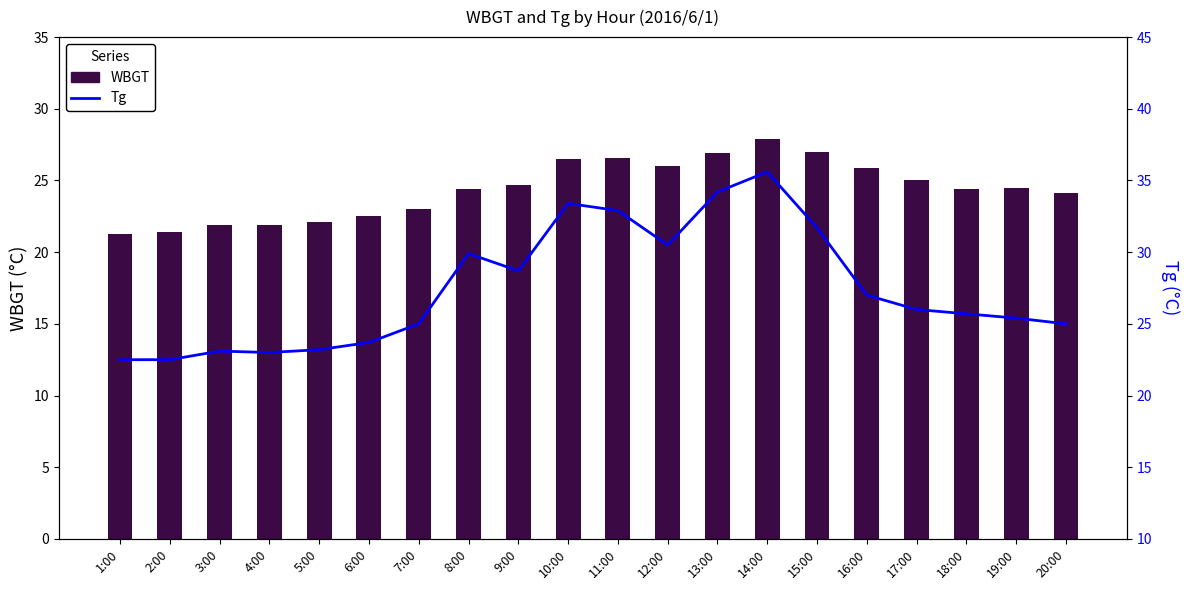

Is the value of WBGT at 18:00 greater than the value of Tg at 6:00?

Yes